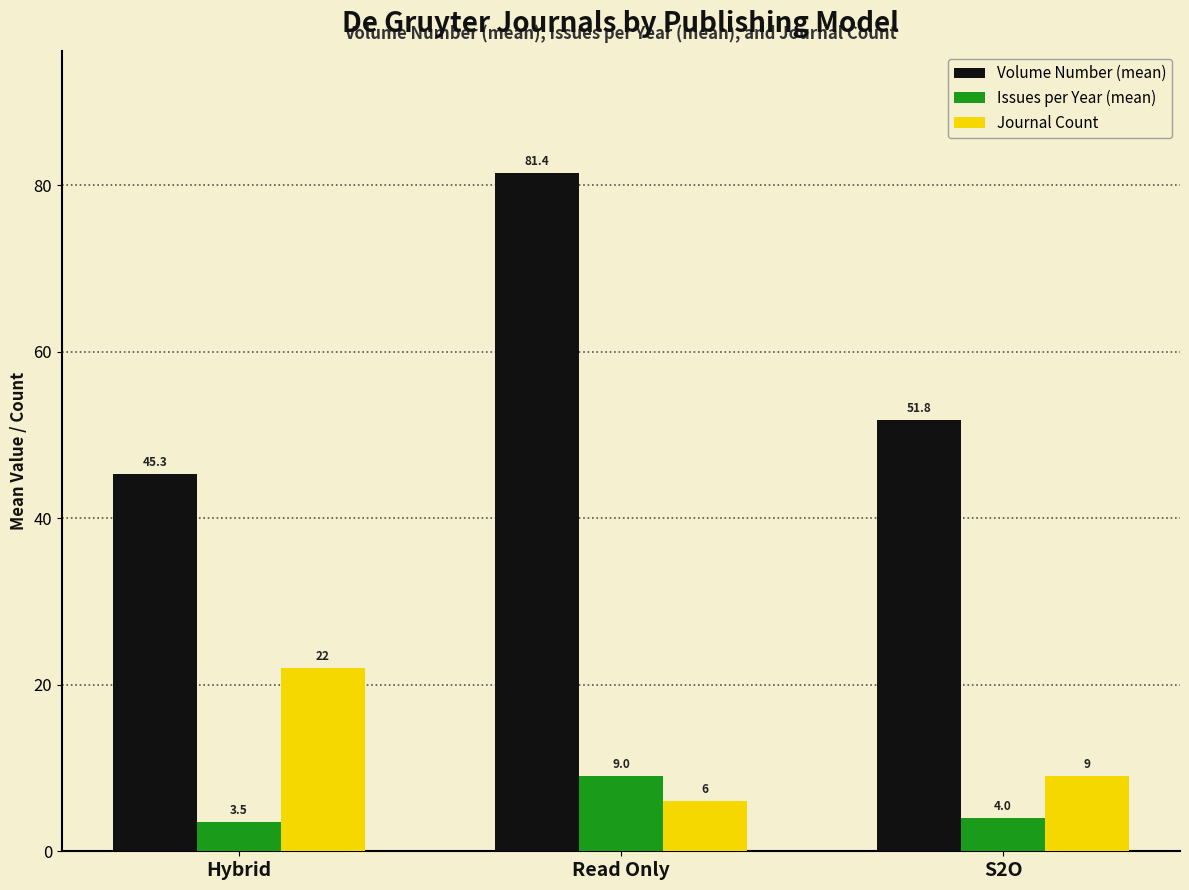

Are the bars grouped side by side (vs. stacked)?

Yes